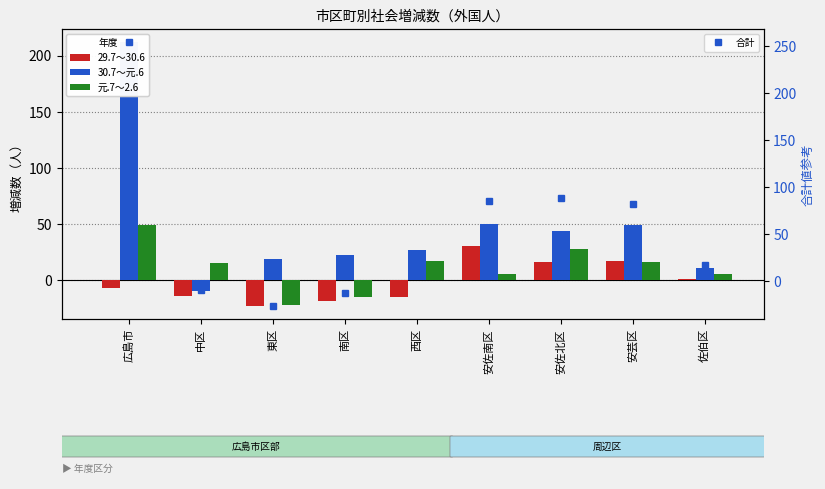

Rank the series by their average value, from lowest to highest.

29.7～30.6, 元.7～2.6, 30.7～元.6, 合計